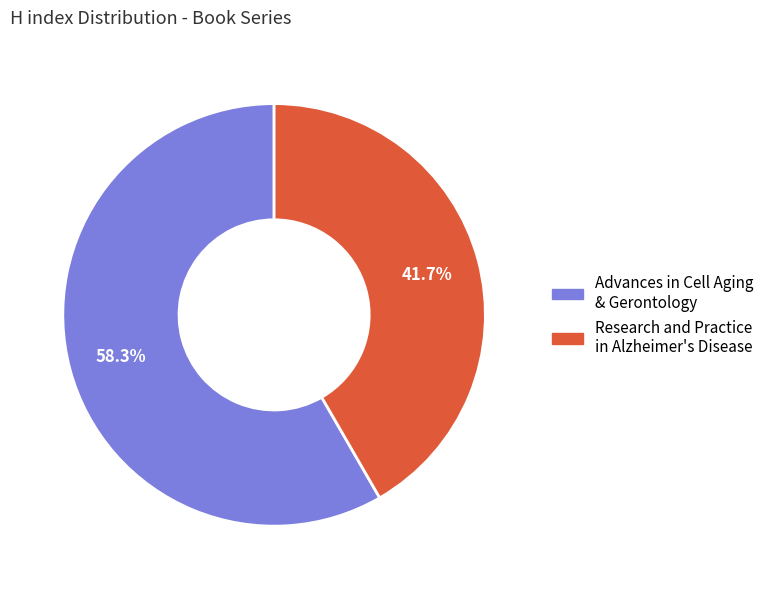

True or false: Research and Practice in Alzheimer's Disease accounts for 30% of the total.

False